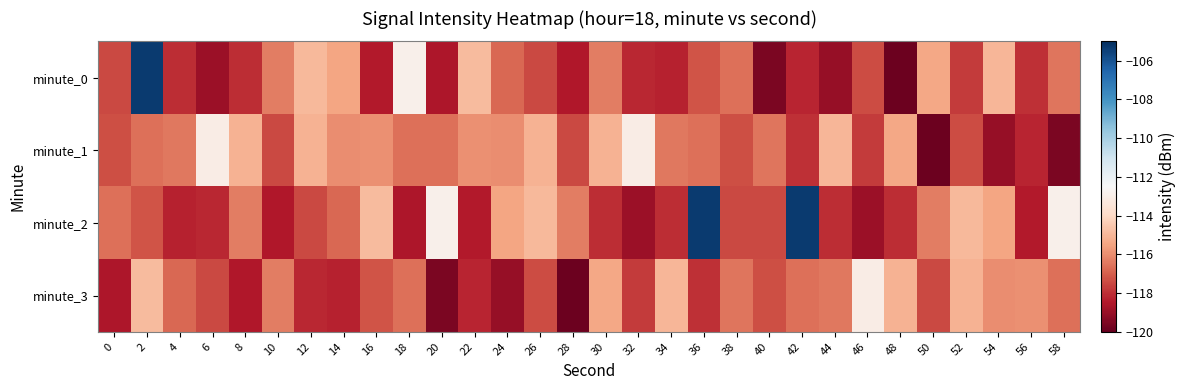

Count the number of data series in this chart.

4